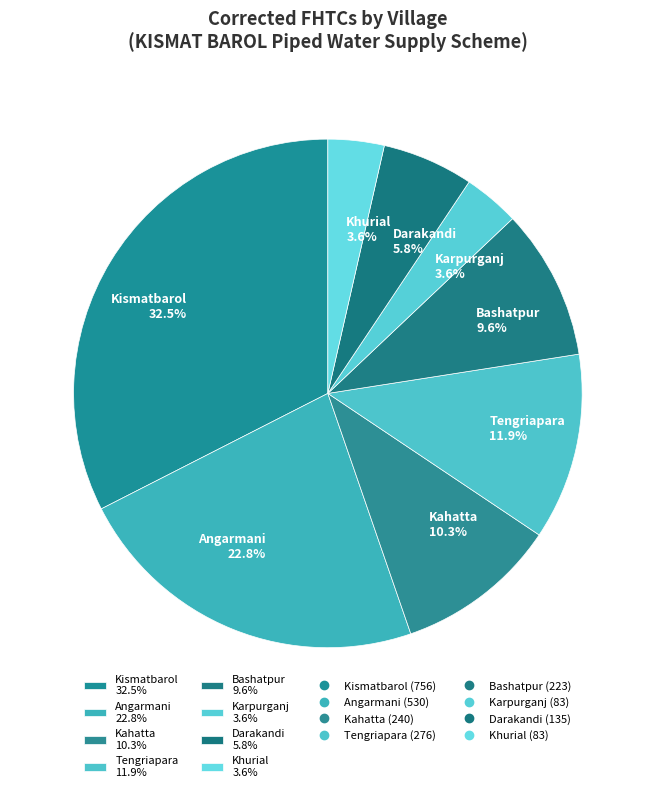

Between Bashatpur 9.6% and Khurial 3.6%, which is larger?

Bashatpur 9.6%